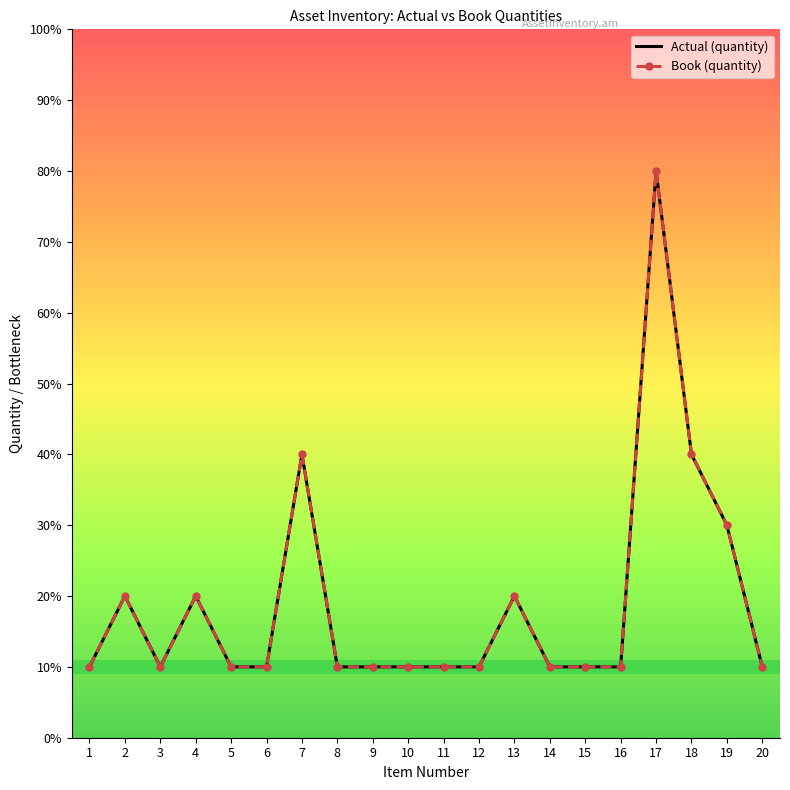

At which category is the sum across all series the highest?

17